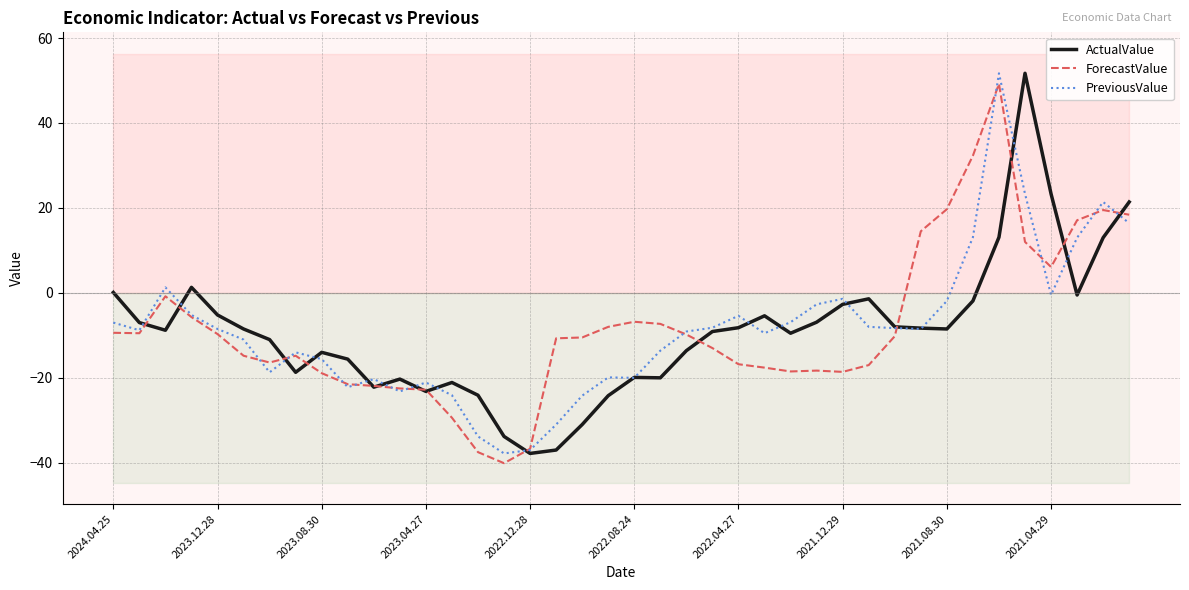

What are all the series names shown in the legend?

ActualValue, ForecastValue, PreviousValue